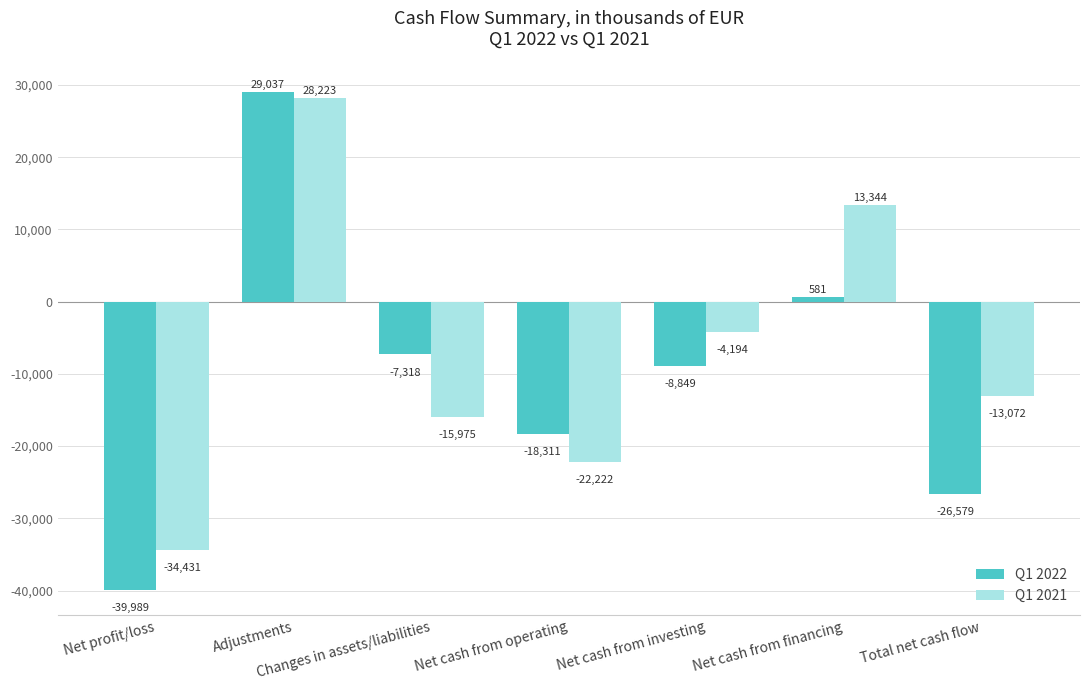

How many values in the Q1 2022 series are below -8849?

3